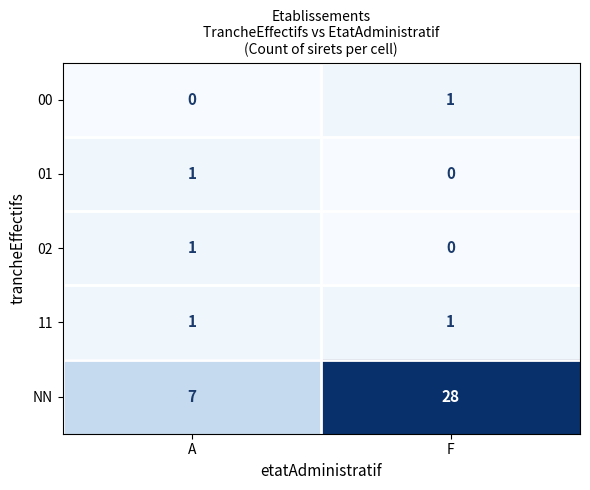

Where is 00 nearest to the value 0?

A